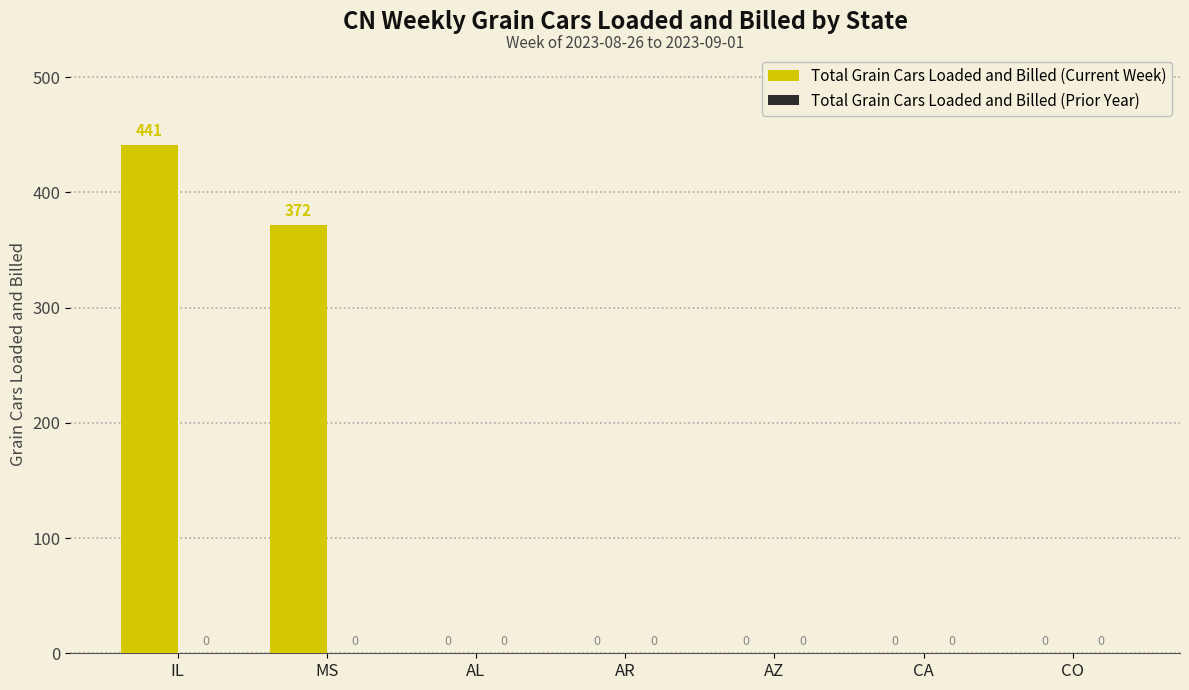

How many distinct data groups are displayed?

1